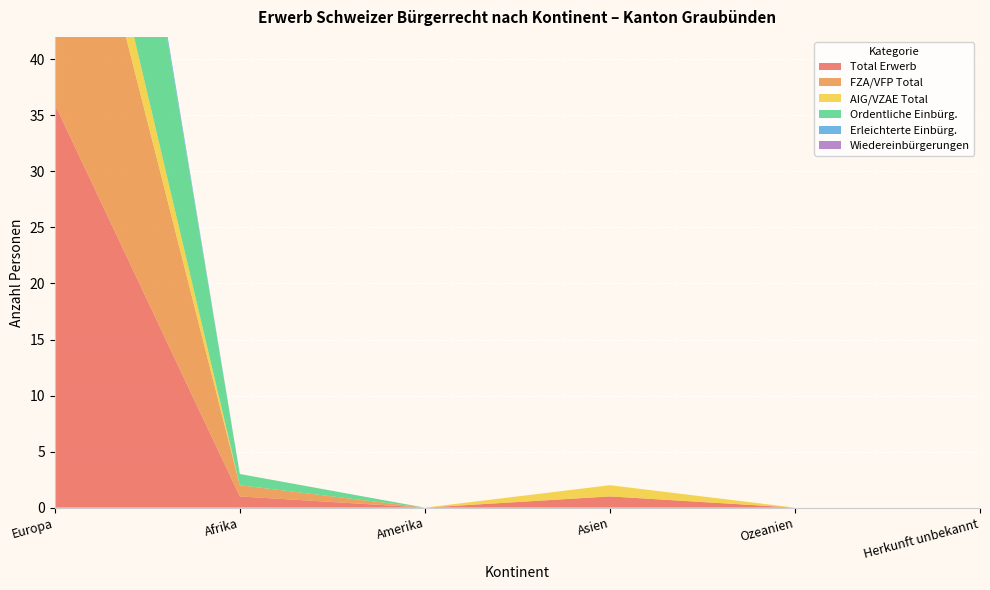

Reading right to left, what are all the values shown in this chart?

Total Erwerb: Herkunft unbekannt=0	Ozeanien=0	Asien=1	Amerika=0	Afrika=1	Europa=36
FZA/VFP Total: Herkunft unbekannt=0	Ozeanien=0	Asien=0	Amerika=0	Afrika=1	Europa=31
AIG/VZAE Total: Herkunft unbekannt=0	Ozeanien=0	Asien=1	Amerika=0	Afrika=0	Europa=5
Ordentliche Einbürg.: Herkunft unbekannt=0	Ozeanien=0	Asien=0	Amerika=0	Afrika=1	Europa=30
Erleichterte Einbürg.: Herkunft unbekannt=0	Ozeanien=0	Asien=0	Amerika=0	Afrika=0	Europa=1
Wiedereinbürgerungen: Herkunft unbekannt=0	Ozeanien=0	Asien=0	Amerika=0	Afrika=0	Europa=0